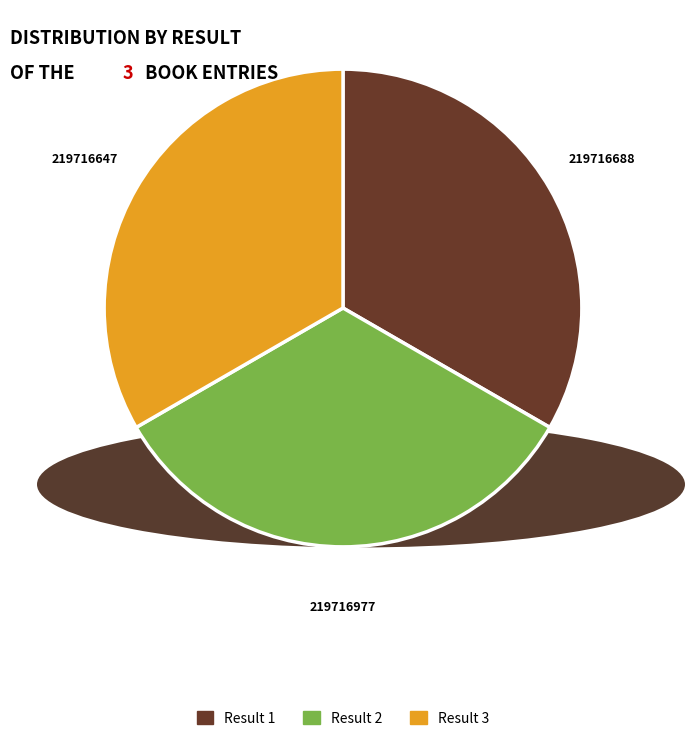

Is there any slice that represents more than half of the pie?

No